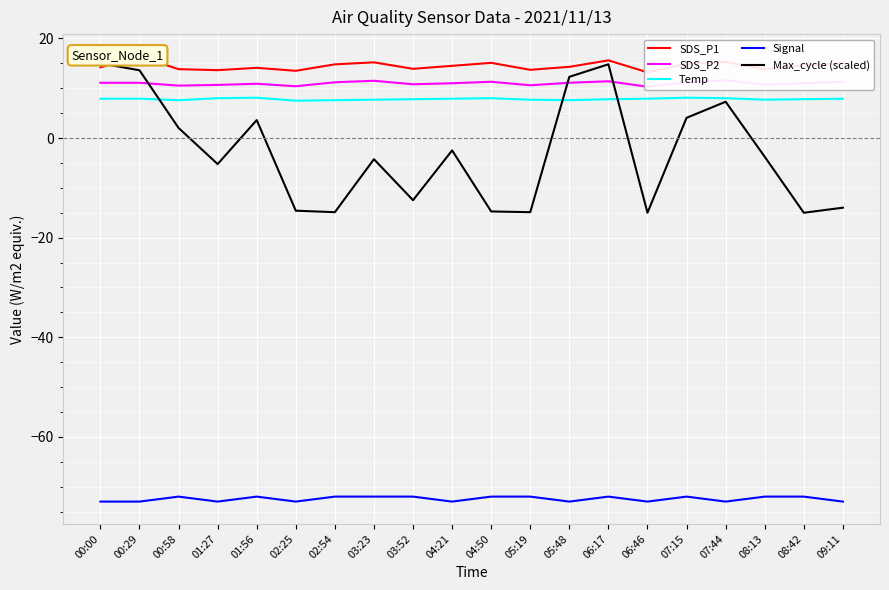

What is the difference between the maximum and minimum values in the Temp series?

0.6